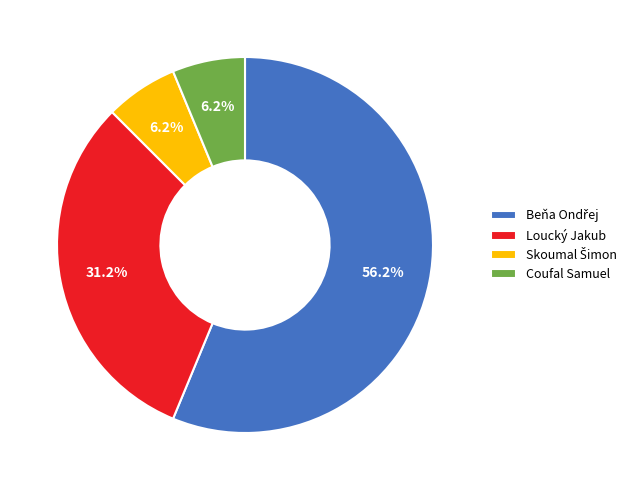

Does any single category account for the majority?

Yes